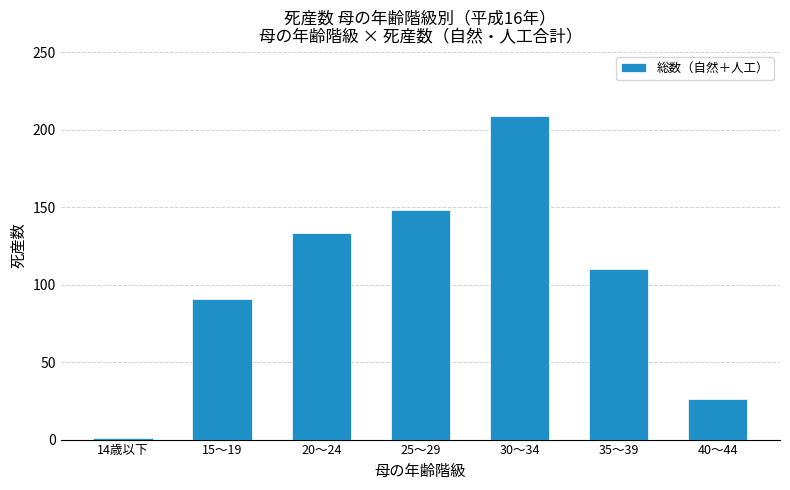

Reading left to right, list all the values displayed in this chart.

14歳以下=1	15～19=91	20～24=133	25～29=148	30～34=209	35～39=110	40～44=26